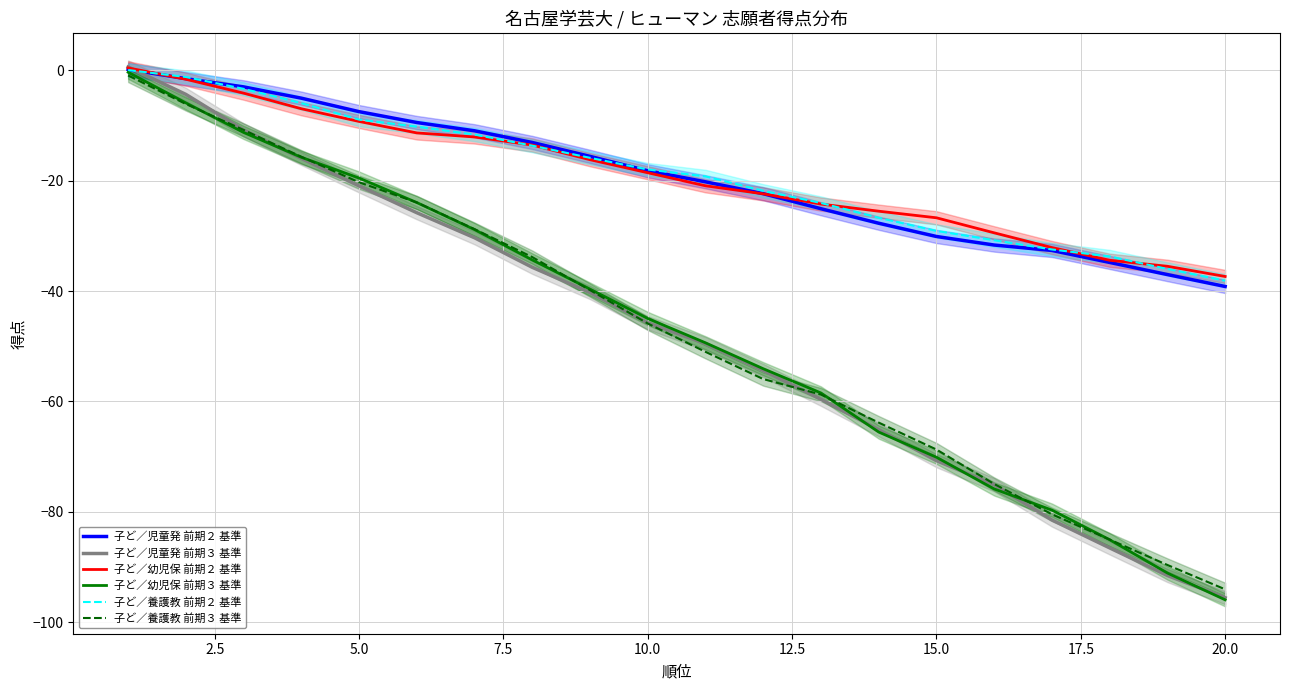

Is it true that 子ど／幼児保 前期３ 基準 equals -8.6 at 5.0?

False